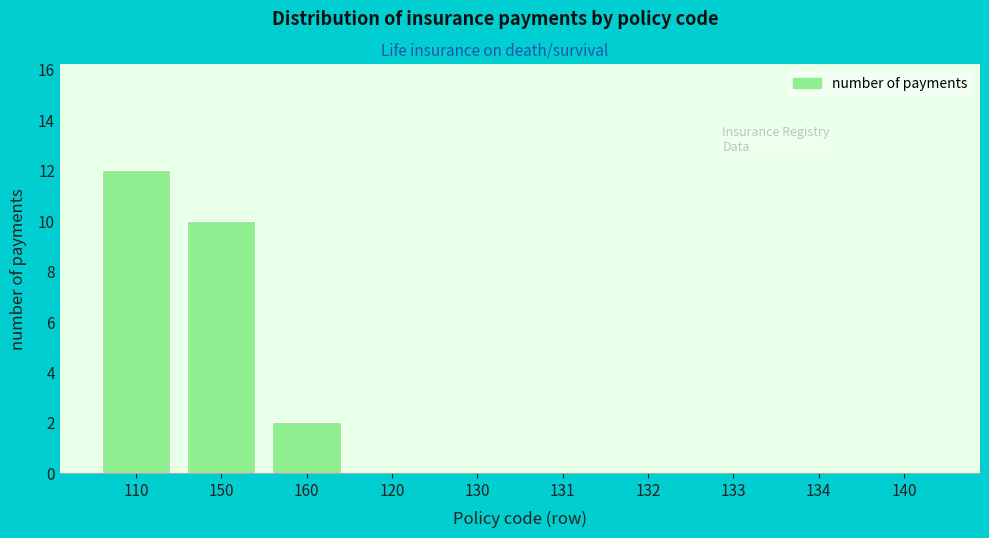

Reading left to right, list all the values displayed in this chart.

110=12	150=10	160=2	120=0	130=0	131=0	132=0	133=0	134=0	140=0